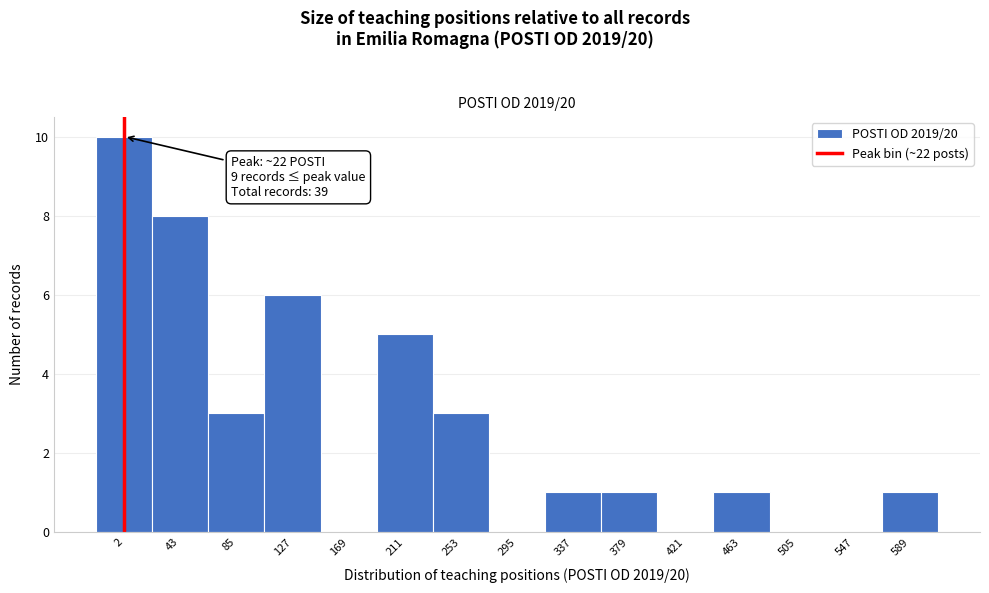

Reading left to right, what are all the values shown in this chart?

2=10	43=8	85=3	127=6	169=0	211=5	253=3	295=0	337=1	379=1	421=0	463=1	505=0	547=0	589=1